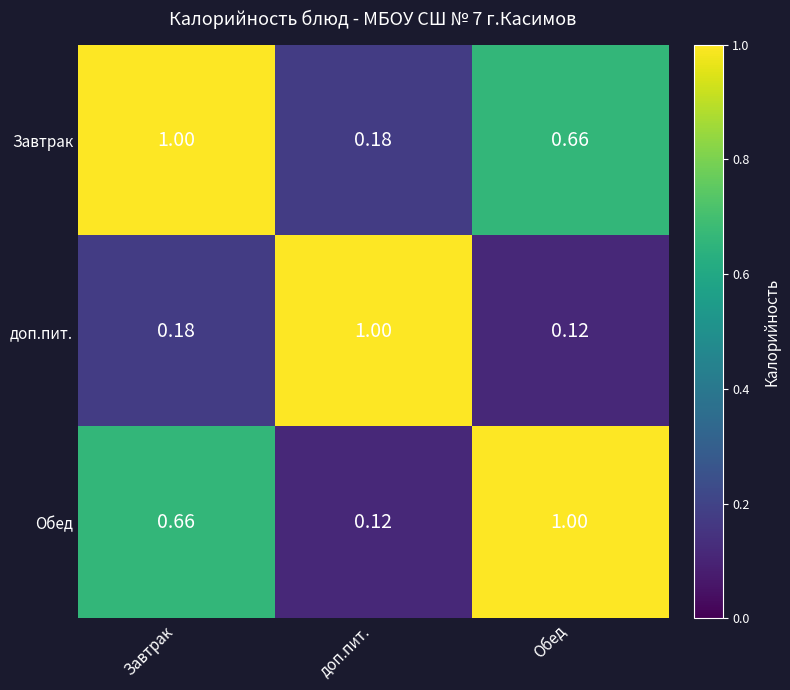

Is the value of Завтрак at Обед greater than the value of доп.пит. at доп.пит.?

No